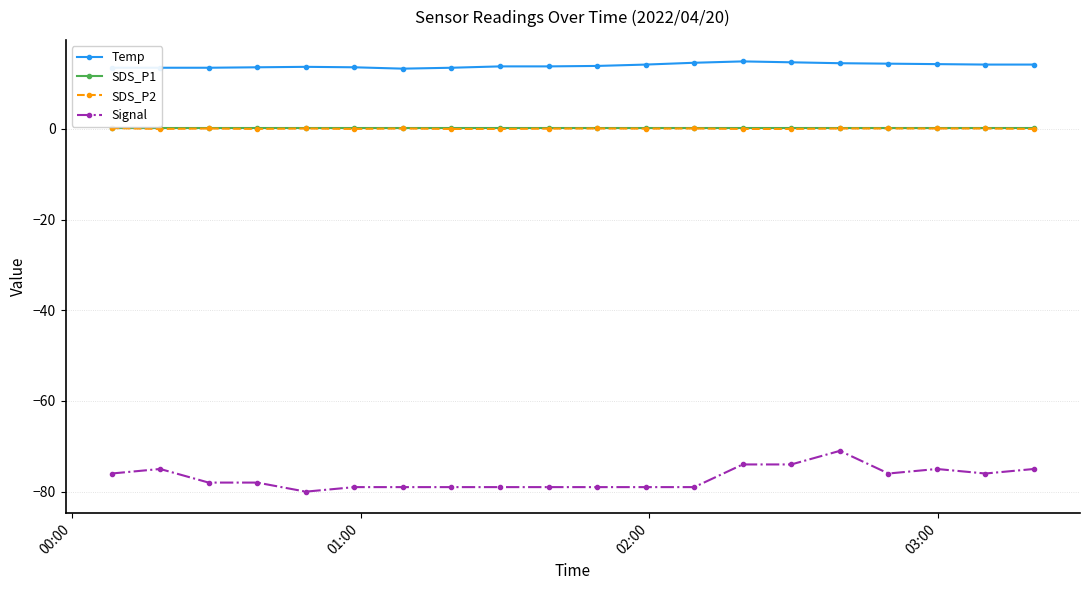

What is the value of the Signal point at the 6th from the left?

-79.0